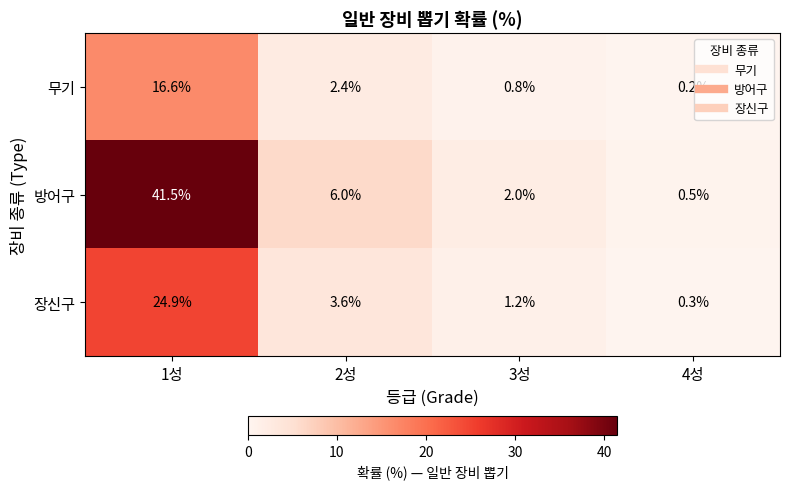

Is it true that 무기 equals 16.6 at 1성?

True